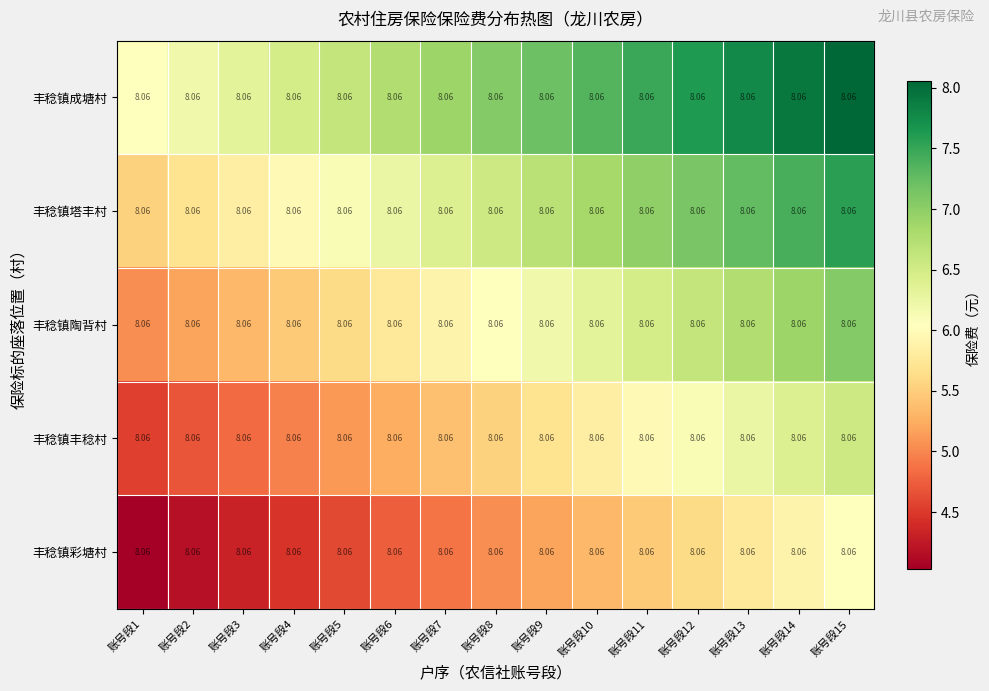

At how many categories does at least one series exceed 4?

15